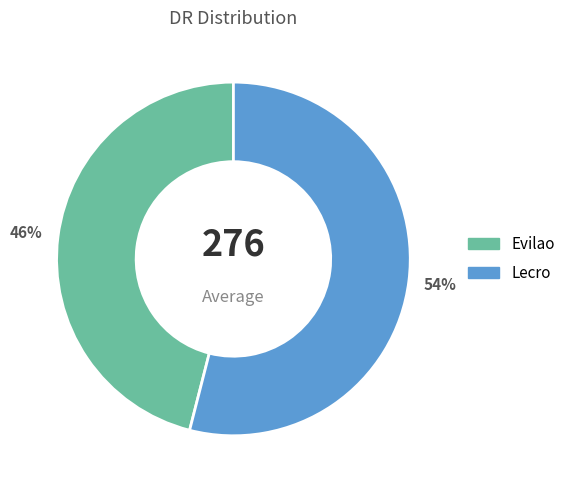

To the nearest percent, what is the difference between the Lecro and Evilao slice percentages?

8%